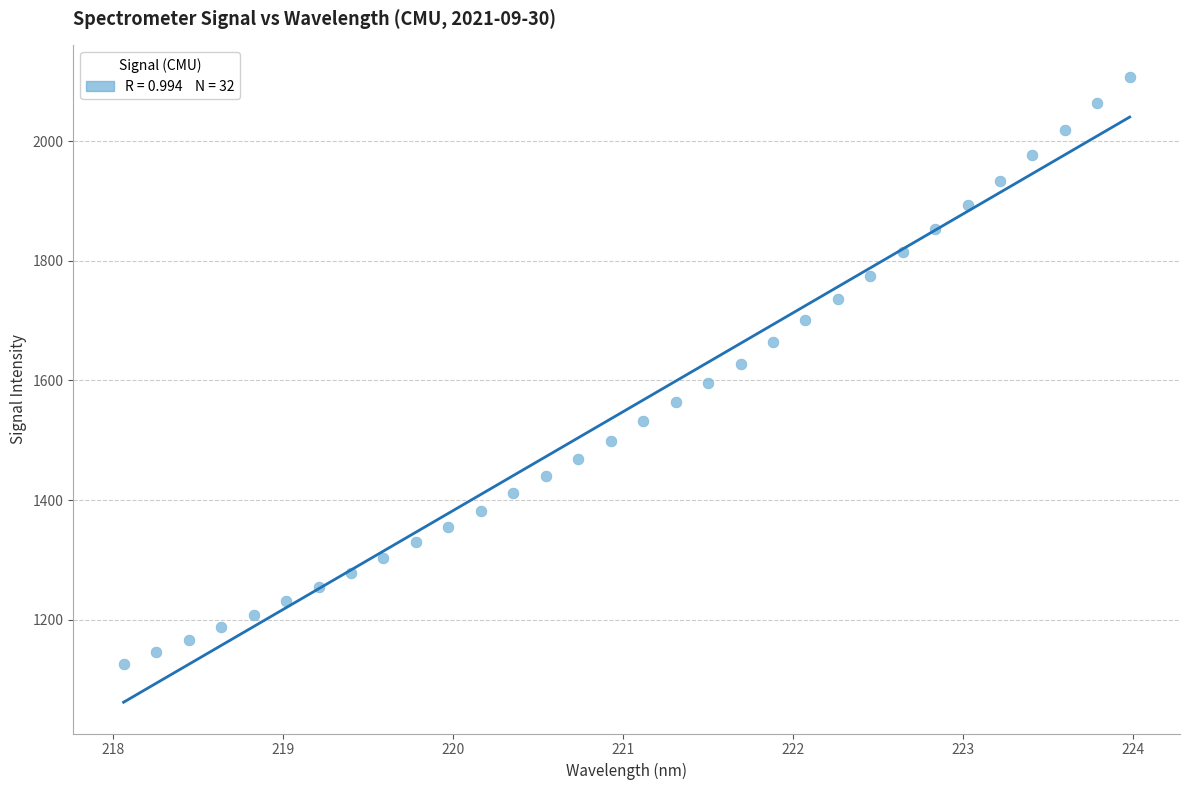

What is the range of X values (max minus min)?

5.9